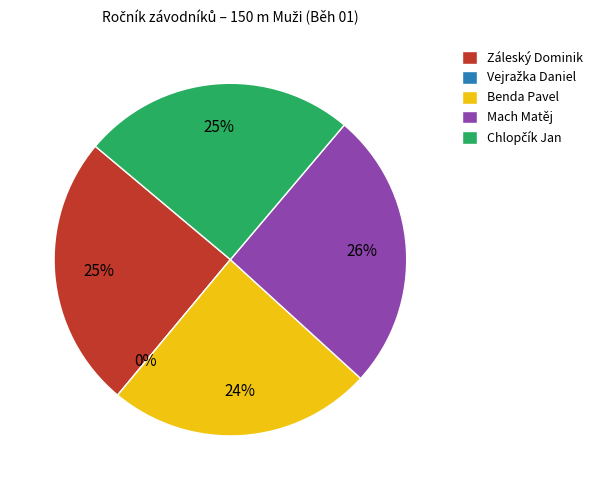

To the nearest percent, what portion does Mach Matěj represent?

26%